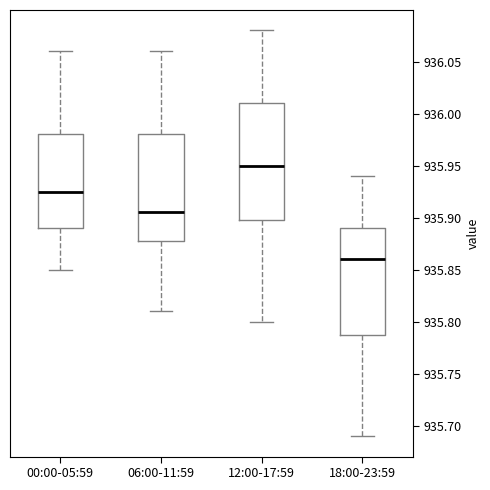

Reading left to right, transcribe this box plot: for each box, give where its median line is, the range the box spans, and where its two whiskers end, as read against the y-axis. The values are not printed on the chart, so give them approximately, as read against the axis.

00:00-05:59: median 935.925, box 935.890 to 935.980, whiskers 935.850 to 936.060
06:00-11:59: median 935.905, box 935.880 to 935.980, whiskers 935.810 to 936.060
12:00-17:59: median 935.950, box 935.900 to 936.010, whiskers 935.800 to 936.080
18:00-23:59: median 935.860, box 935.790 to 935.890, whiskers 935.690 to 935.940